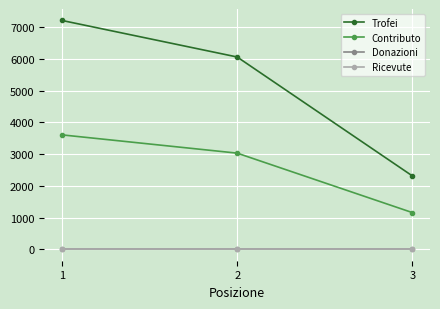

At 1, list the series in order from largest to smallest.

Trofei, Contributo, Donazioni, Ricevute